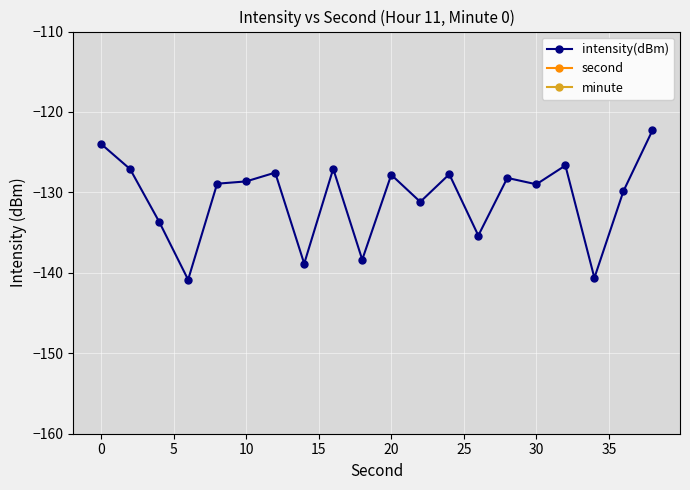

What is the lowest value of the intensity(dBm) series?

-140.9